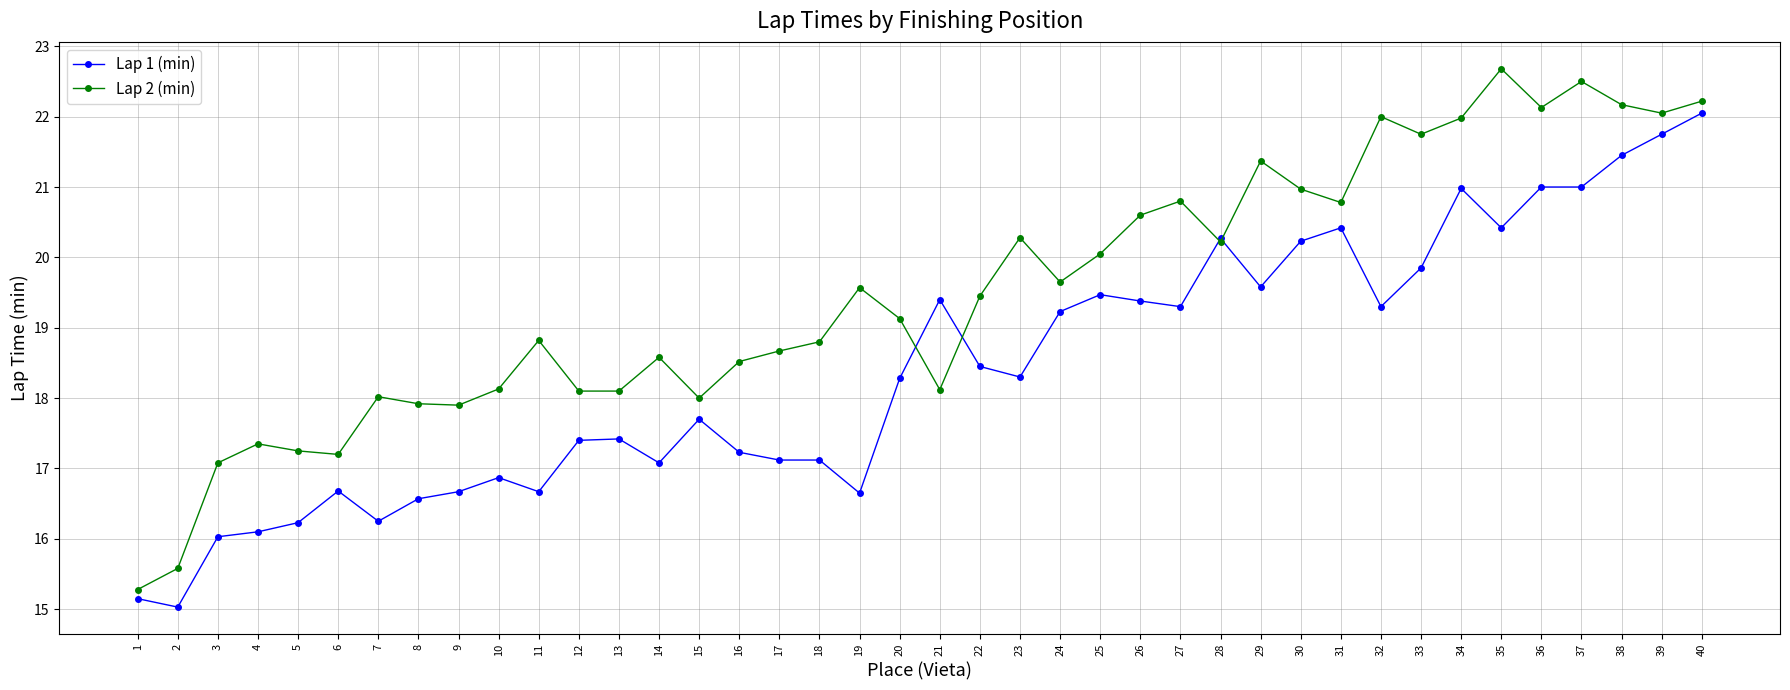

Where does the Lap 2 (min) series first go above 19?

19